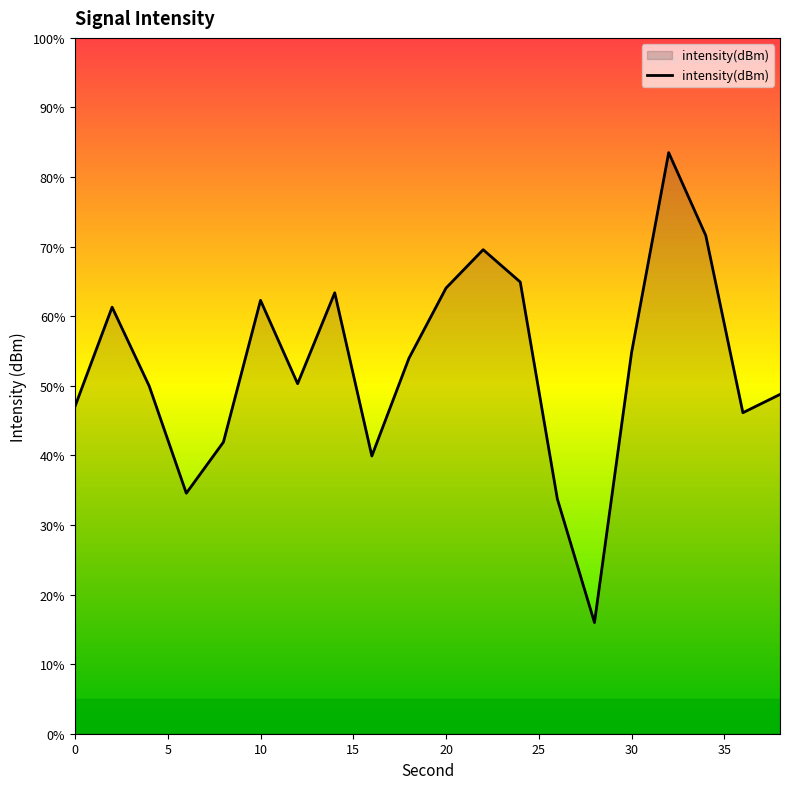

How many lines are shown in the chart?

1